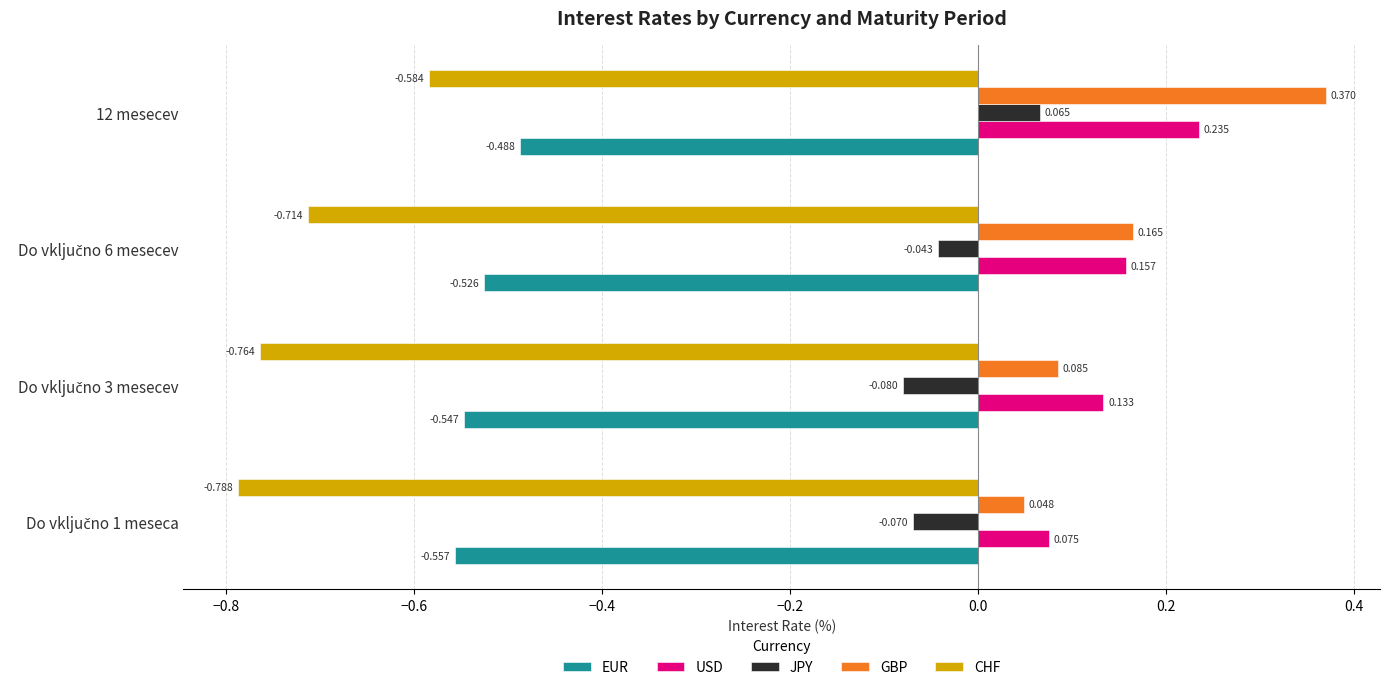

Rank the series at 12 mesecev from highest to lowest value.

GBP, USD, JPY, EUR, CHF